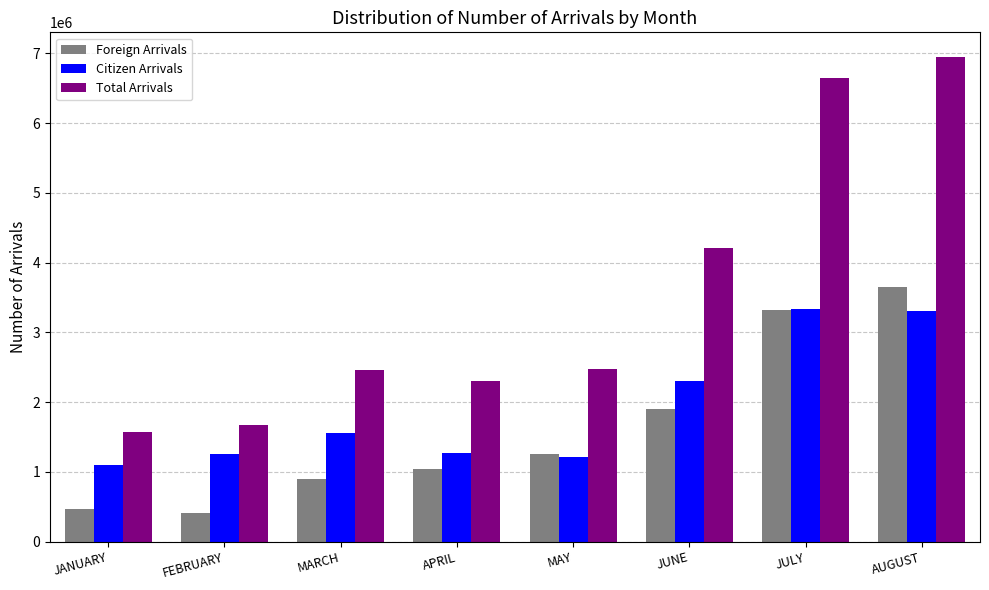

What is the maximum value for Total Arrivals?

6953153